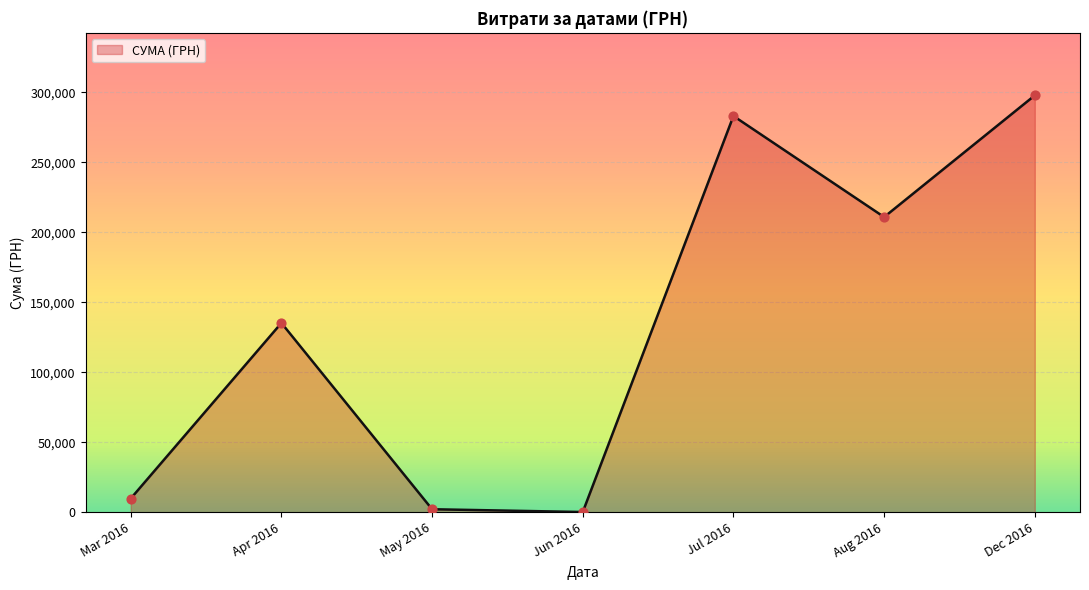

Which has a higher value, Mar 2016 or Apr 2016?

Apr 2016